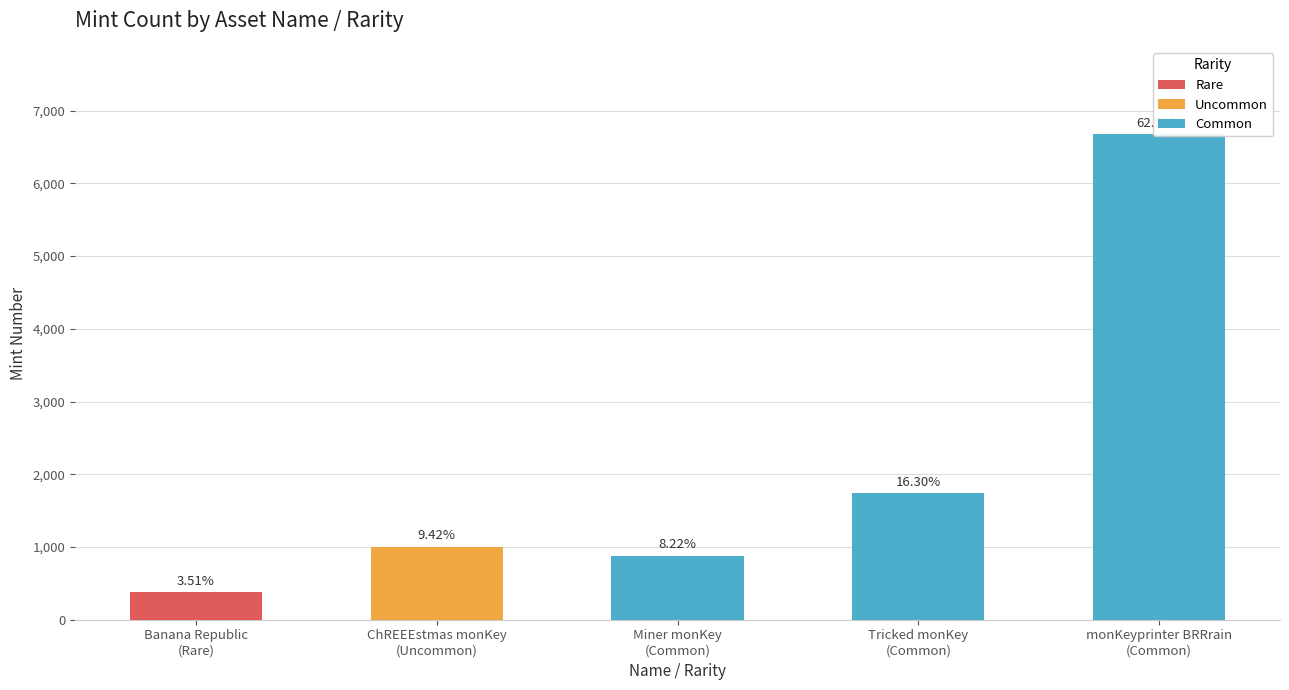

What is the smallest value displayed?

375